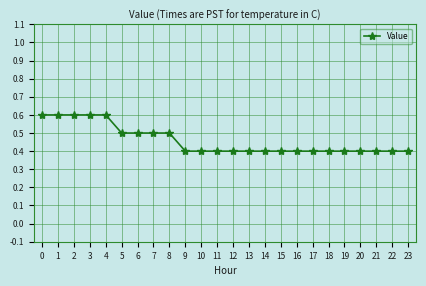

Reading right to left, list all the values displayed in this chart.

23=0.4	22=0.4	21=0.4	20=0.4	19=0.4	18=0.4	17=0.4	16=0.4	15=0.4	14=0.4	13=0.4	12=0.4	11=0.4	10=0.4	9=0.4	8=0.5	7=0.5	6=0.5	5=0.5	4=0.6	3=0.6	2=0.6	1=0.6	0=0.6